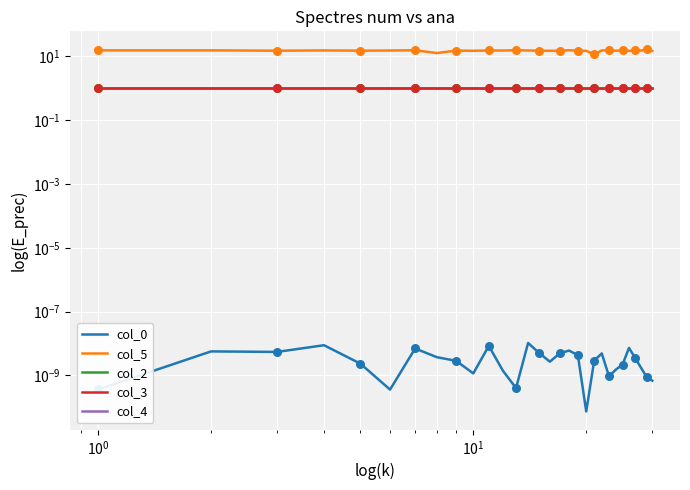

Which series has the widest spread of Y values?

col_5